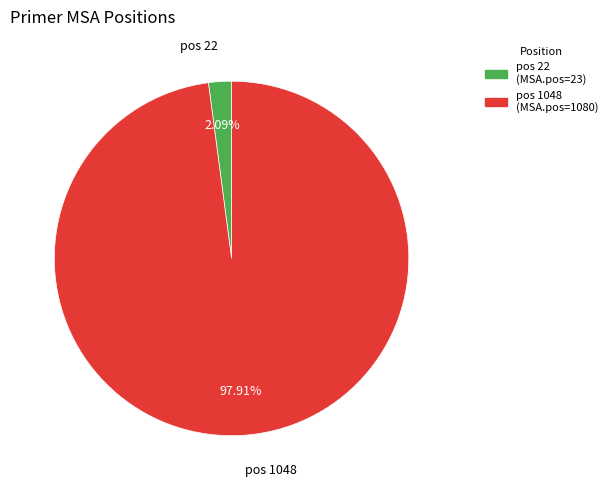

Which has a higher value, pos 22 or pos 1048?

pos 1048